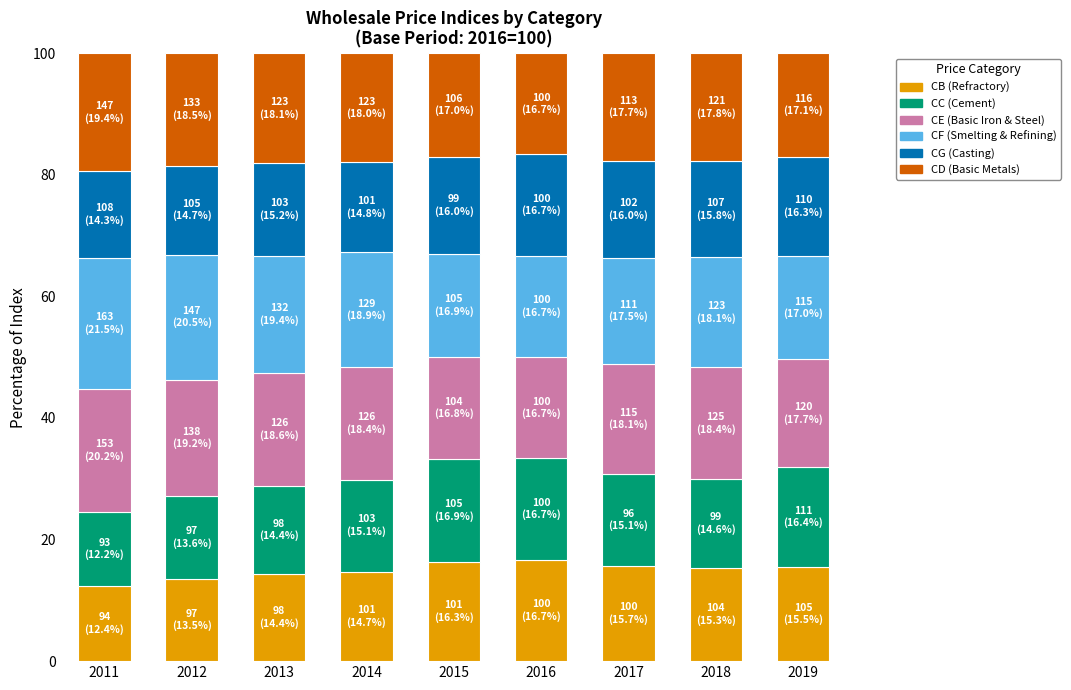

What is the maximum value for CB (Refractory)?

16.7